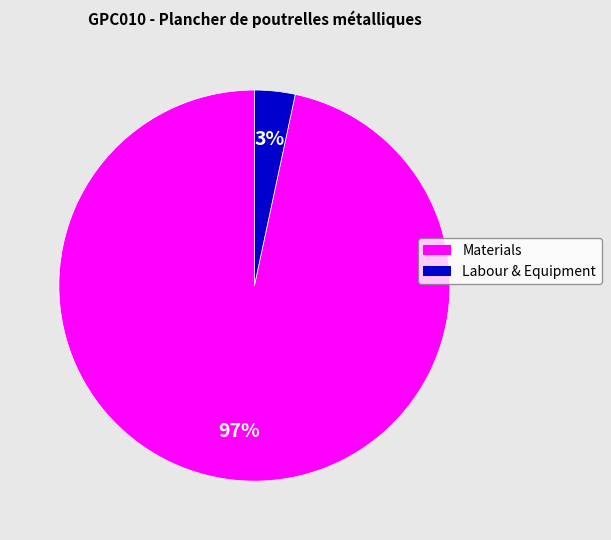

Does any single category account for the majority?

Yes